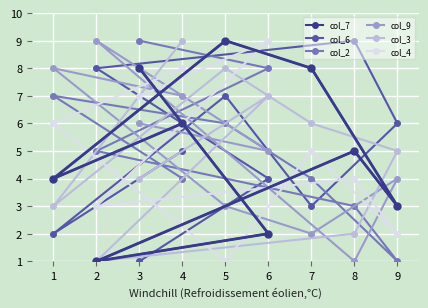

What is the difference between the maximum and minimum values in the col_6 series?

8